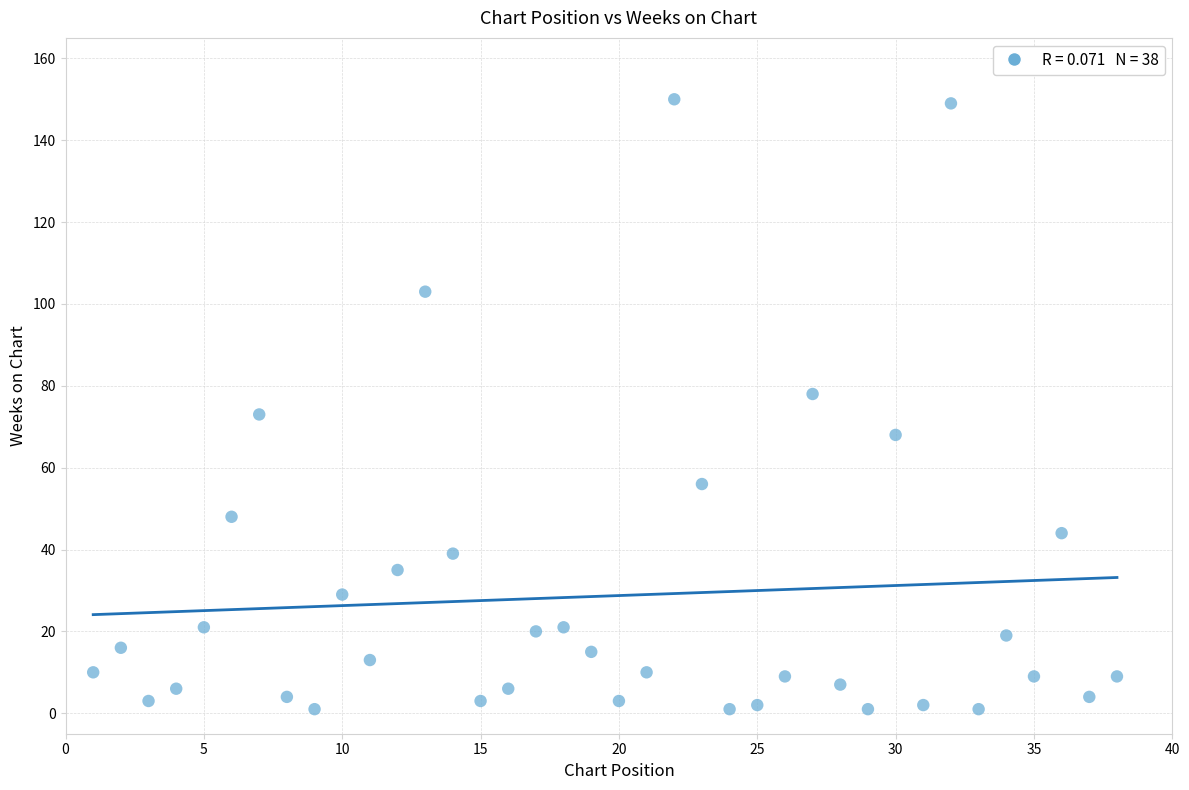

What is the range of X values (max minus min)?

37